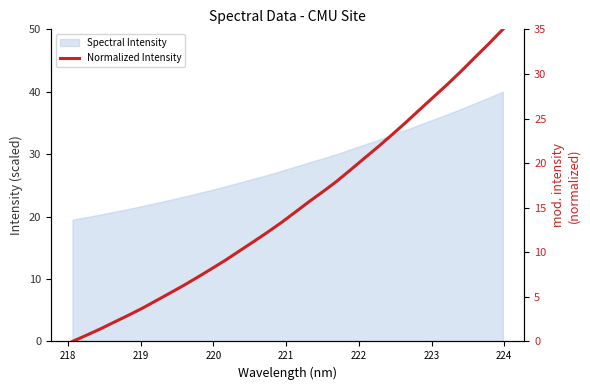

How many lines are shown in the chart?

1